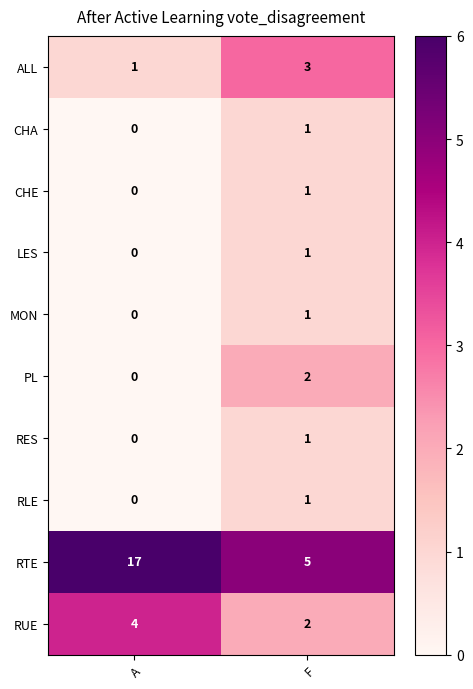

At which category is the sum across all series the highest?

A